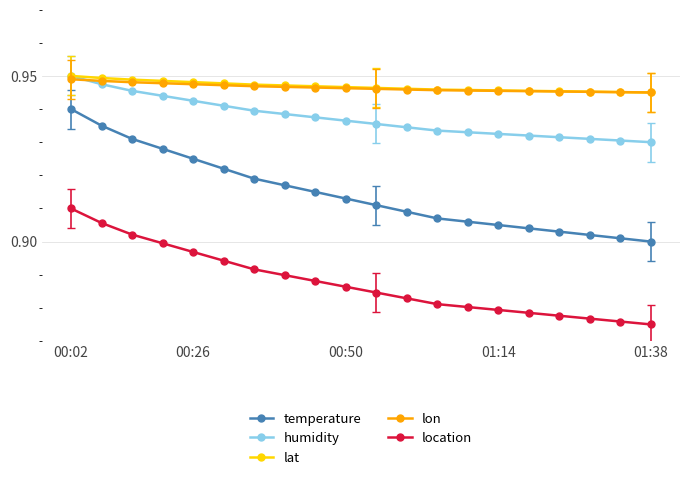

The lat_scaled series shows 1.5 at 00:02. True or false?

False